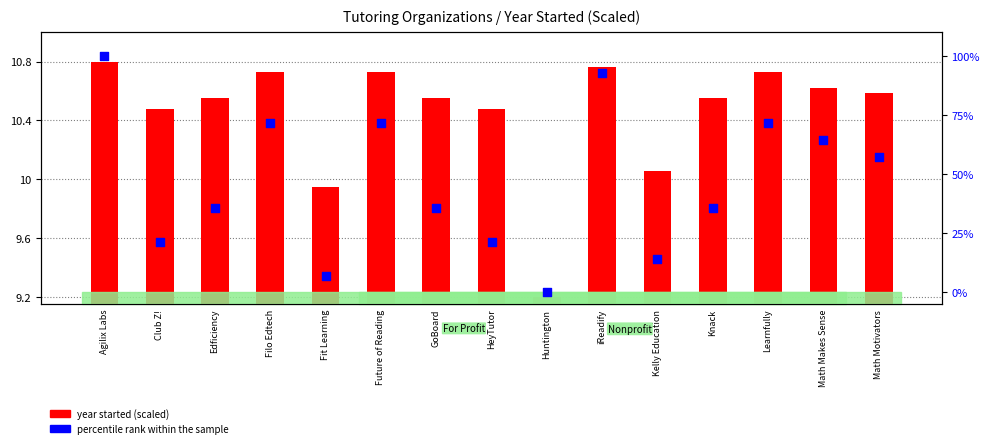

At which category is the sum across all series the highest?

Agilix Labs